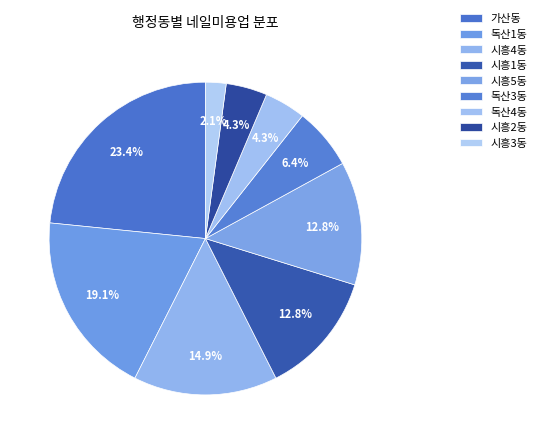

To the nearest percent, what portion does 시흥4동 represent?

15%